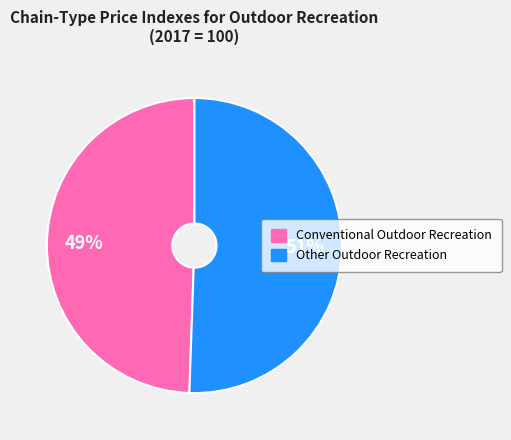

To the nearest percent, what is the average slice percentage?

50%